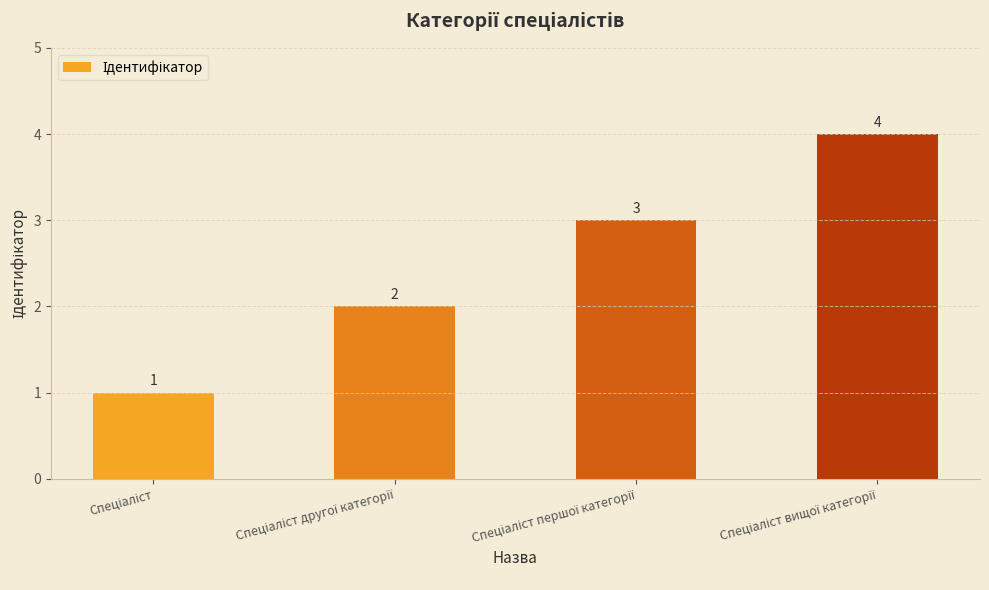

Count the values in the range 2 to 4.

3